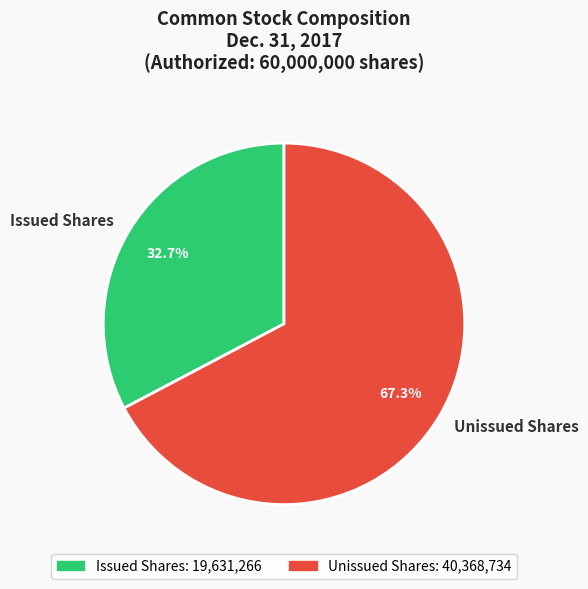

Which has a higher value, Issued Shares or Unissued Shares?

Unissued Shares